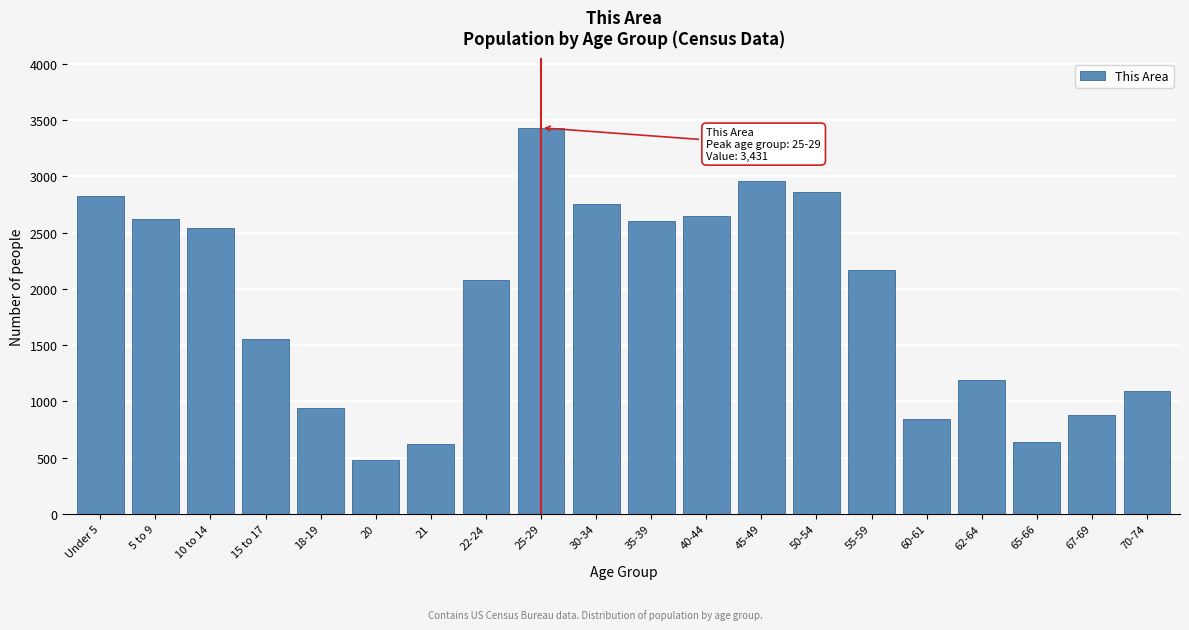

What is the sum of the values at 70-74 and 60-61?

1931